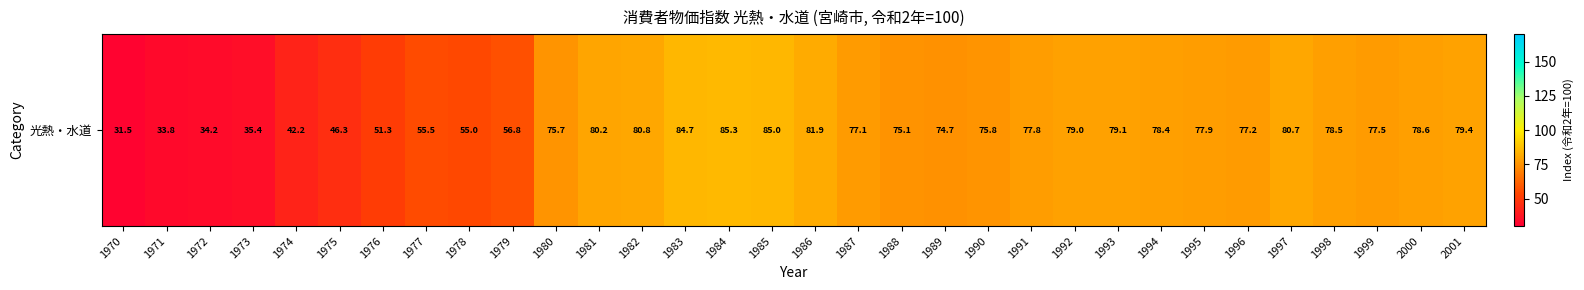

List the labels in order of value, smallest first.

1970, 1971, 1972, 1973, 1974, 1975, 1976, 1978, 1977, 1979, 1989, 1988, 1980, 1990, 1987, 1996, 1999, 1991, 1995, 1994, 1998, 2000, 1992, 1993, 2001, 1981, 1997, 1982, 1986, 1983, 1985, 1984